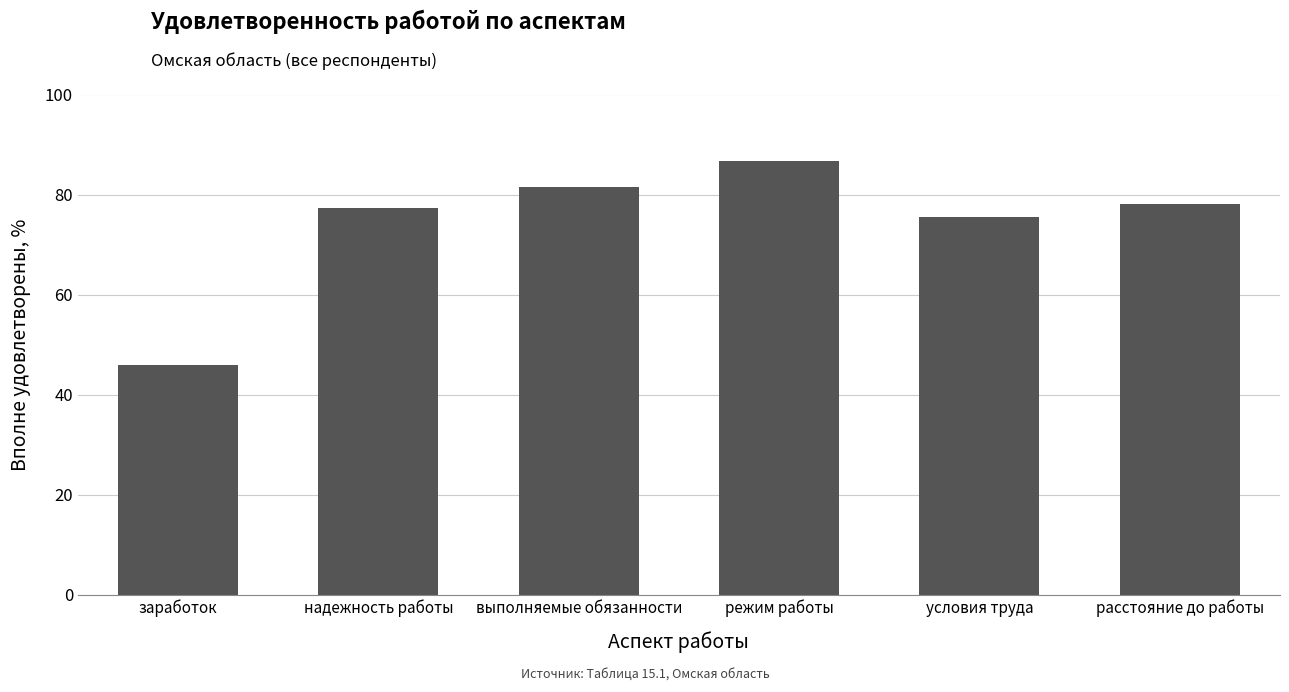

Reading right to left, transcribe all the data shown in this chart.

78.1	75.6	86.7	81.6	77.2	45.9